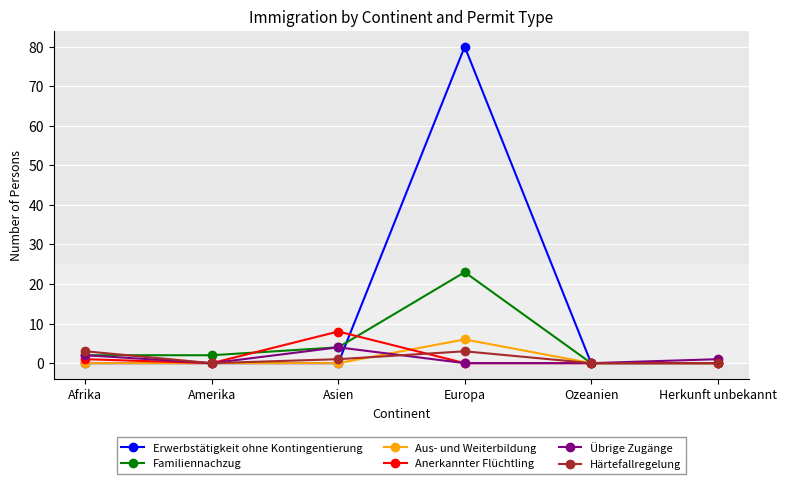

Does the chart have visible grid lines?

Yes